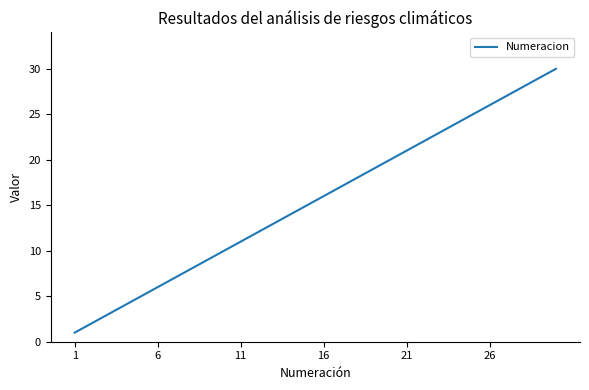

What is the maximum value shown in the chart?

30